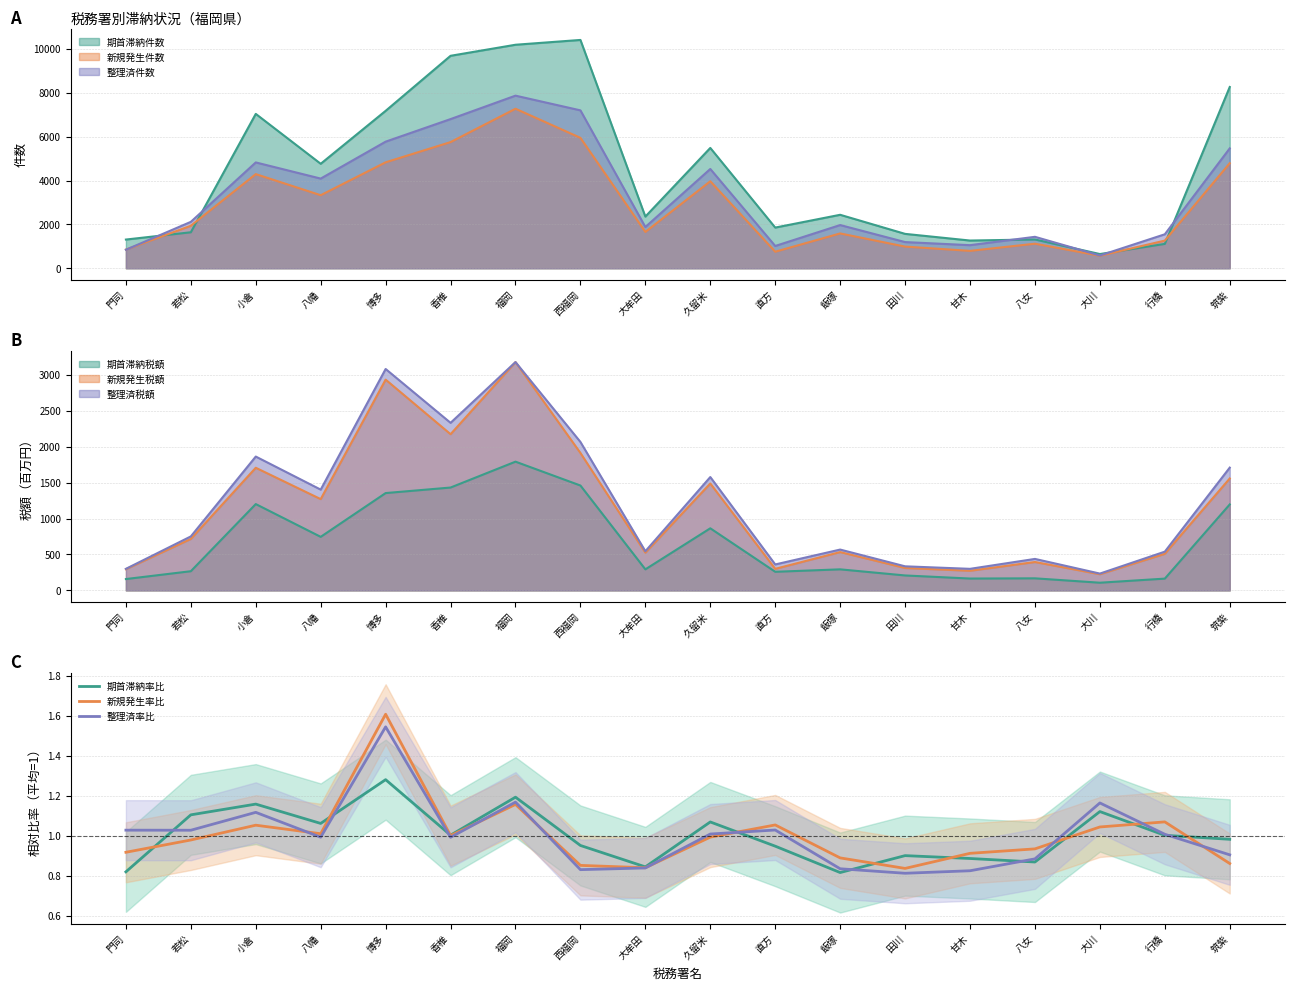

In 期首滞納率比, how many points are higher than both neighbors (excluding endpoints)?

6